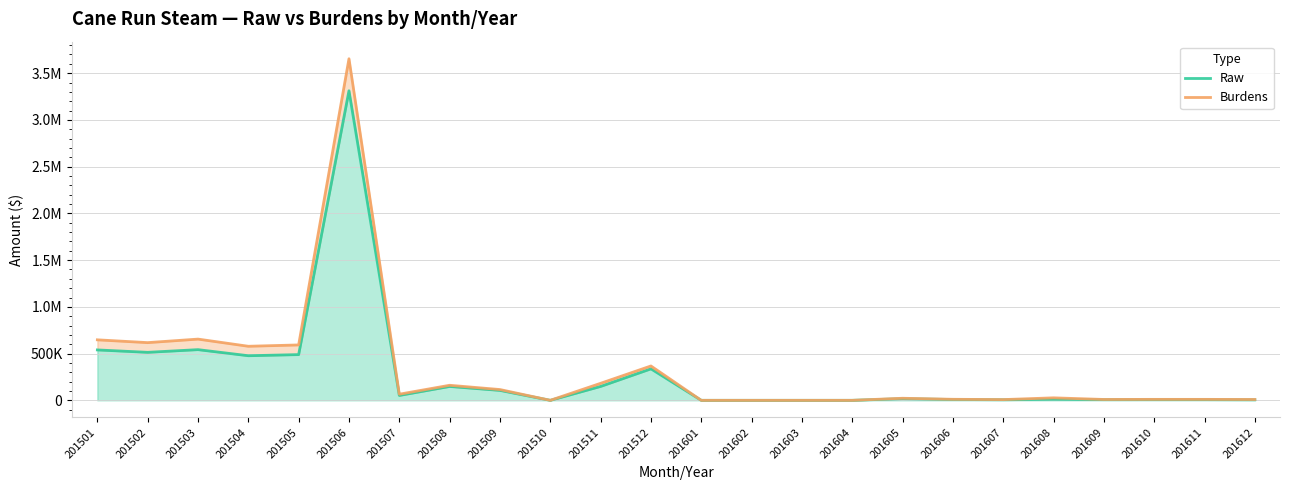

Between 201502 and 201602, which series saw the biggest shift?

Burdens